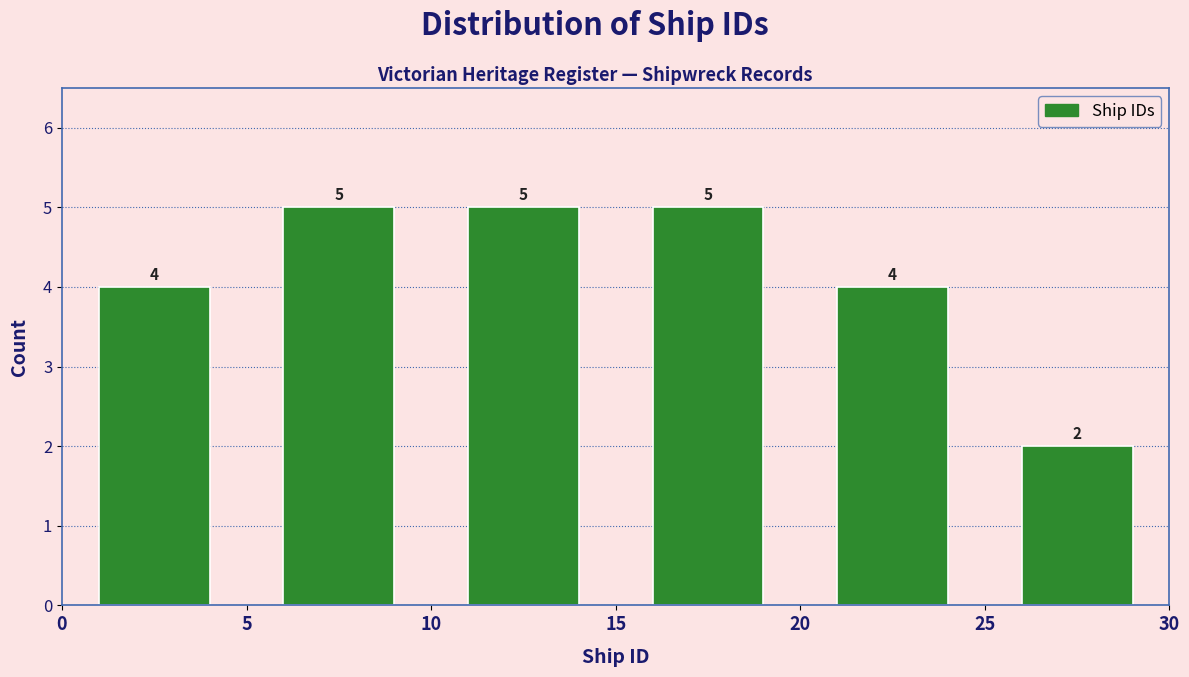

What is the height of the bar covering 5 to 10 on the x-axis?

5